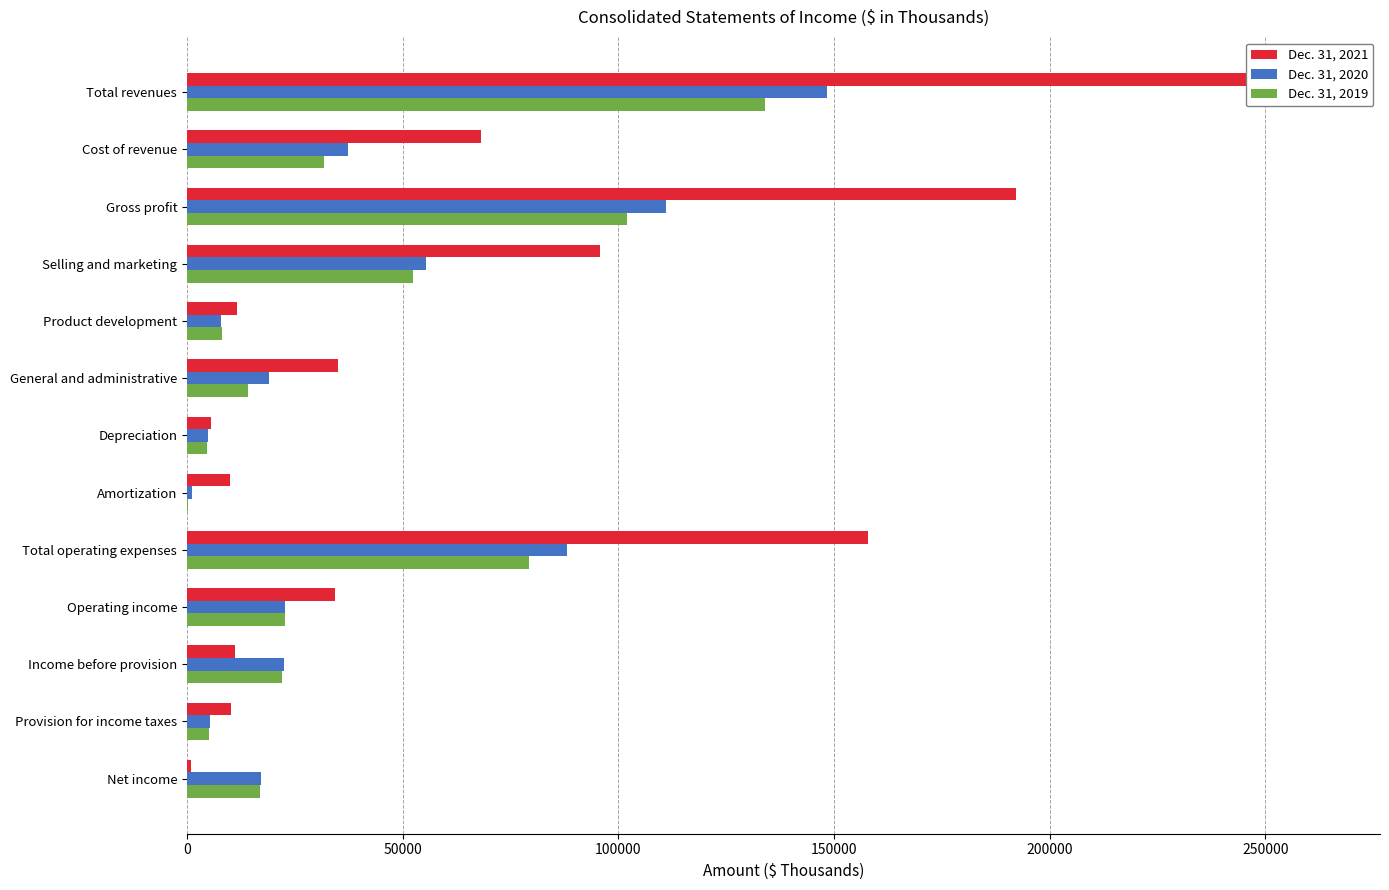

What is the value of the Dec. 31, 2021 bar at the 2nd from the left?

68153